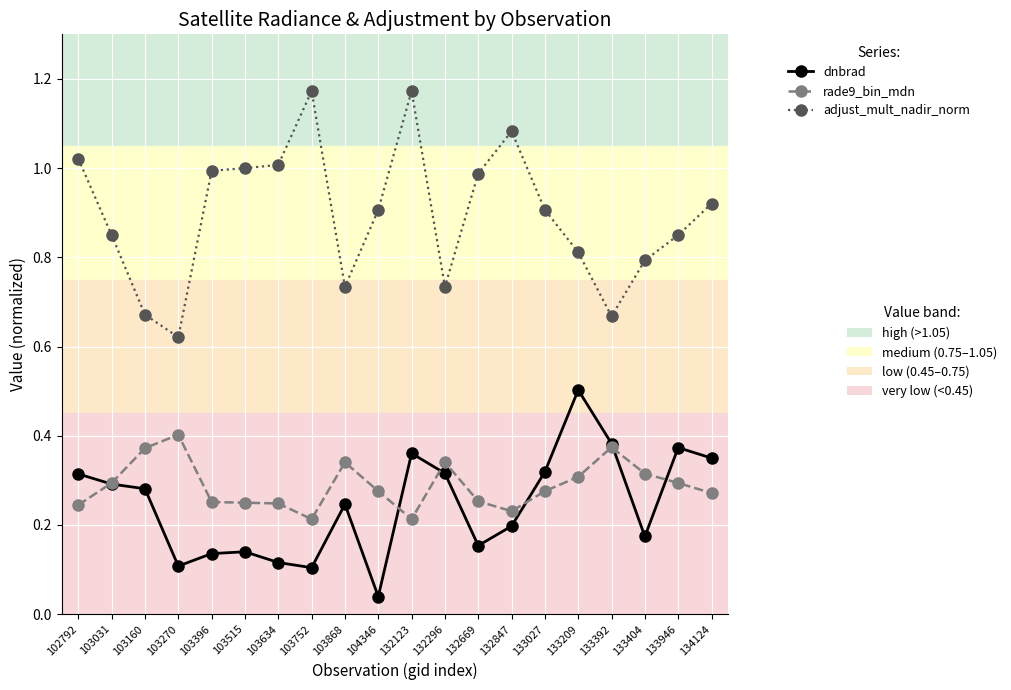

What is the total value across all series at 132847?

1.5